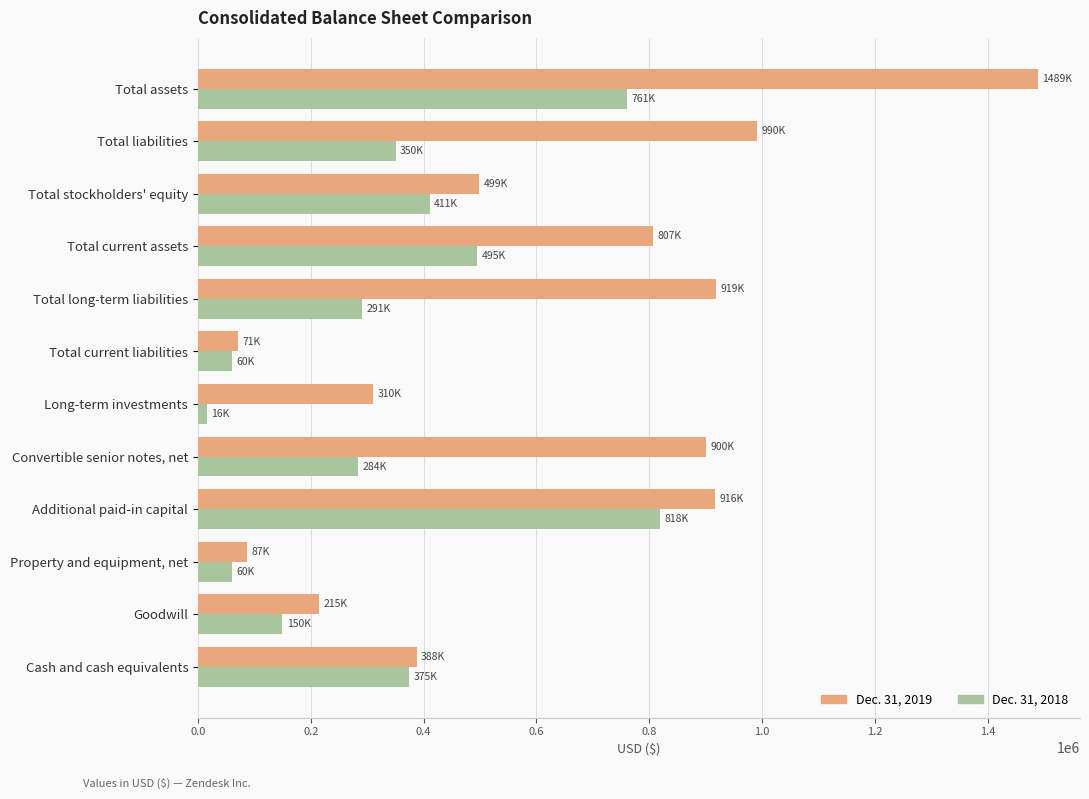

Which series has the widest spread of values?

Dec. 31, 2019